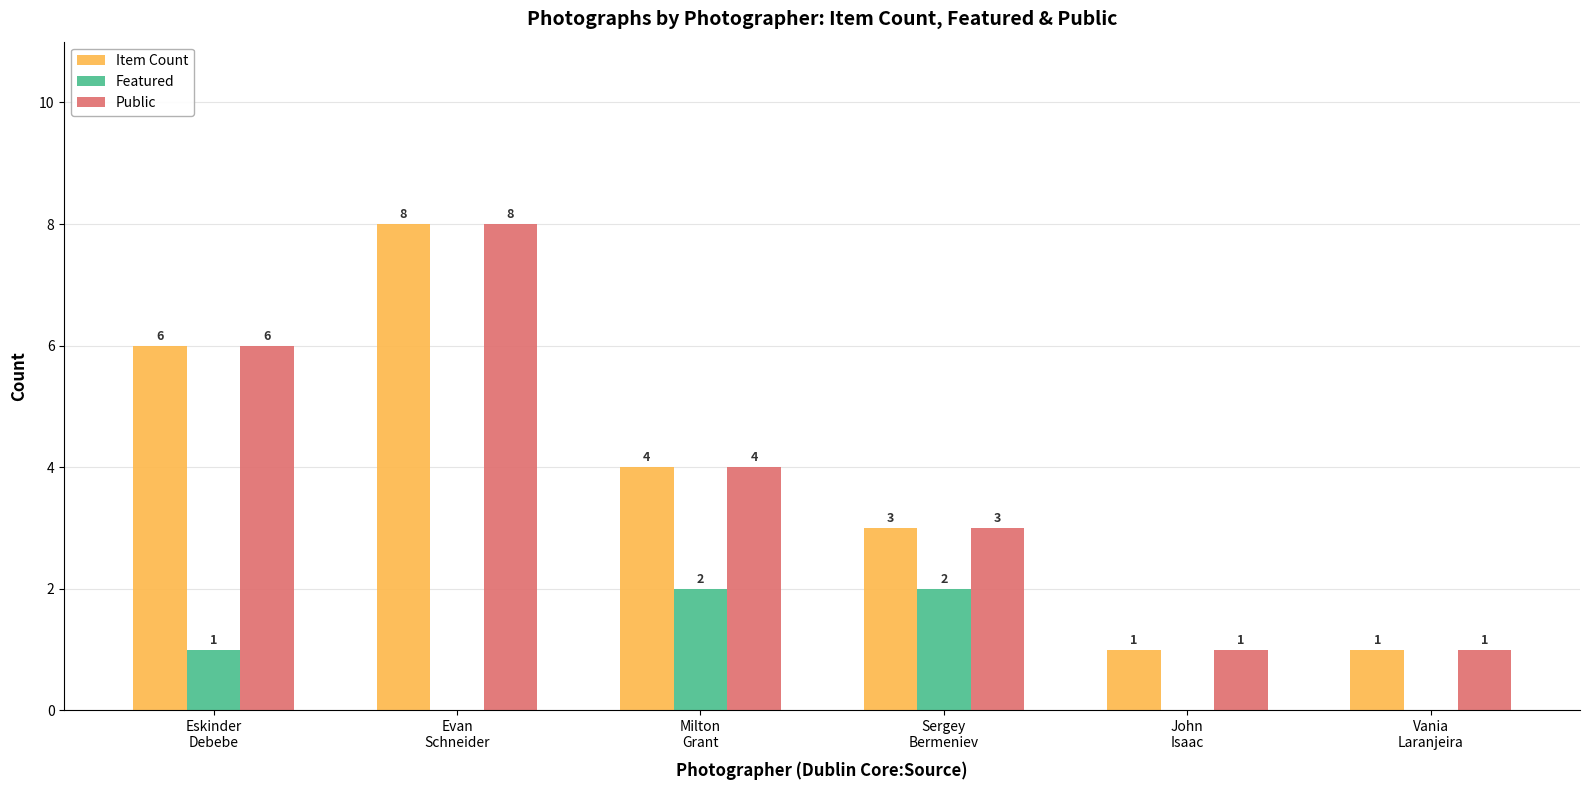

What is the maximum value for Item Count?

8